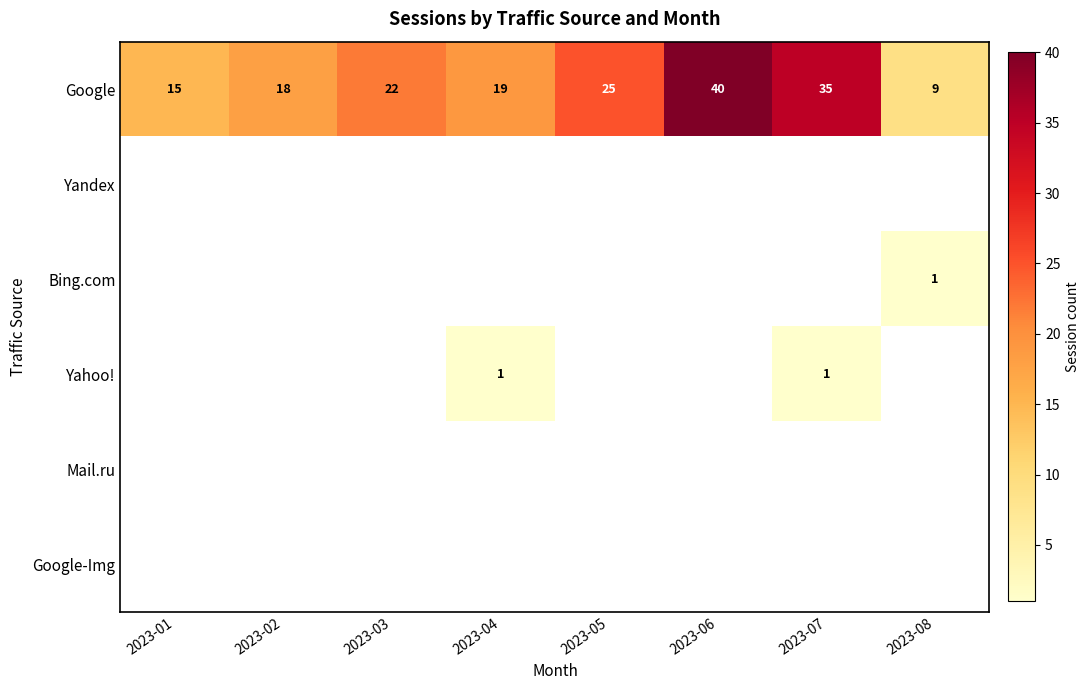

What is the difference between the maximum and minimum values in the Google series?

31